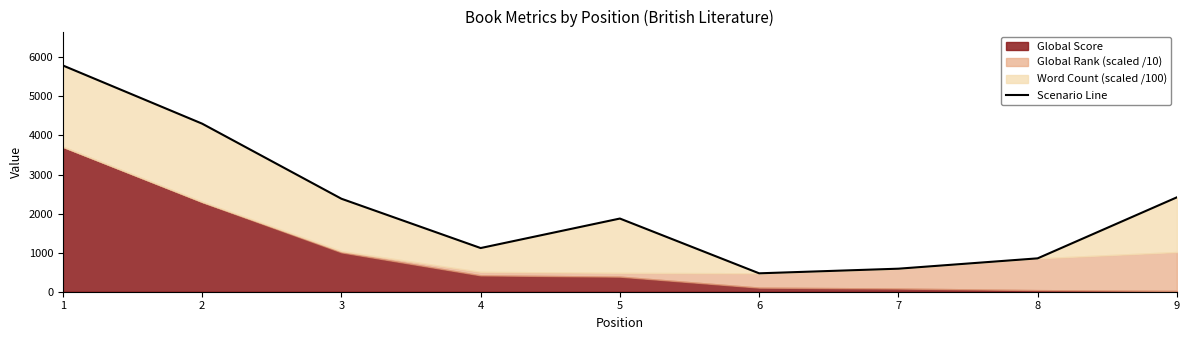

What is the sum of all values?

19795.1